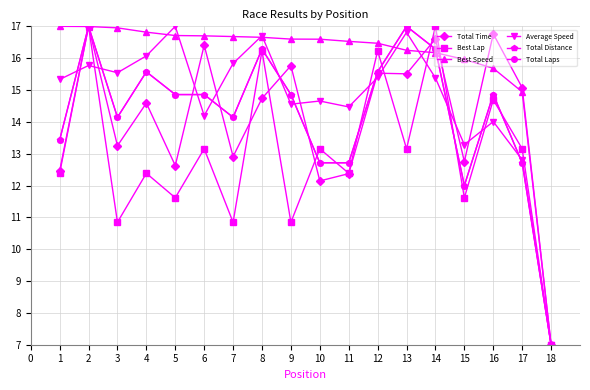

Is this an area chart (filled region under the line)?

No